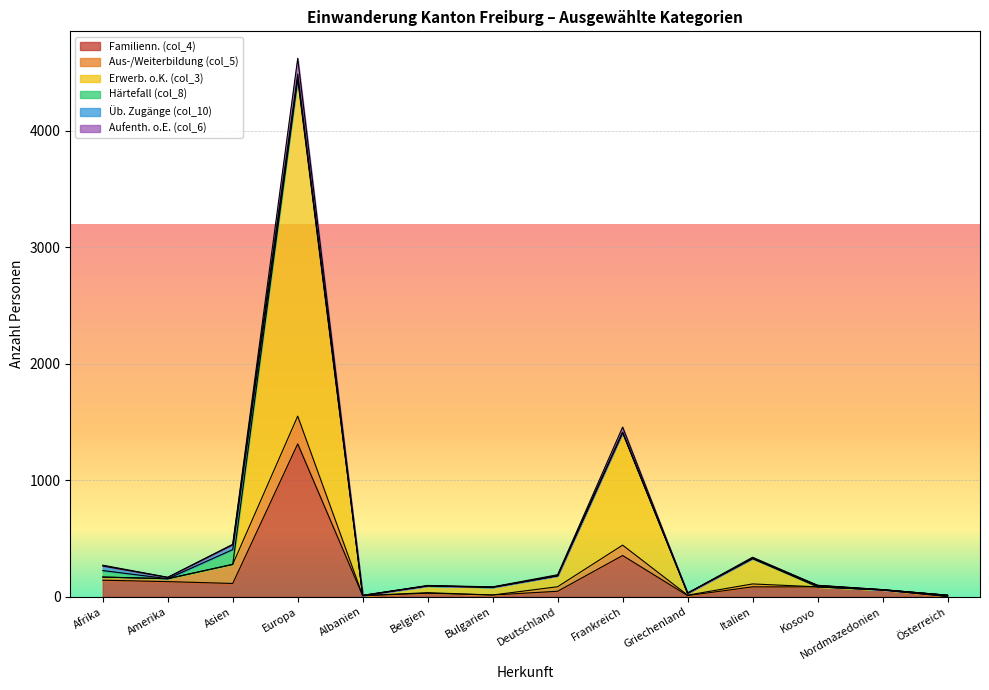

Does the chart display data point markers on the line(s)?

No